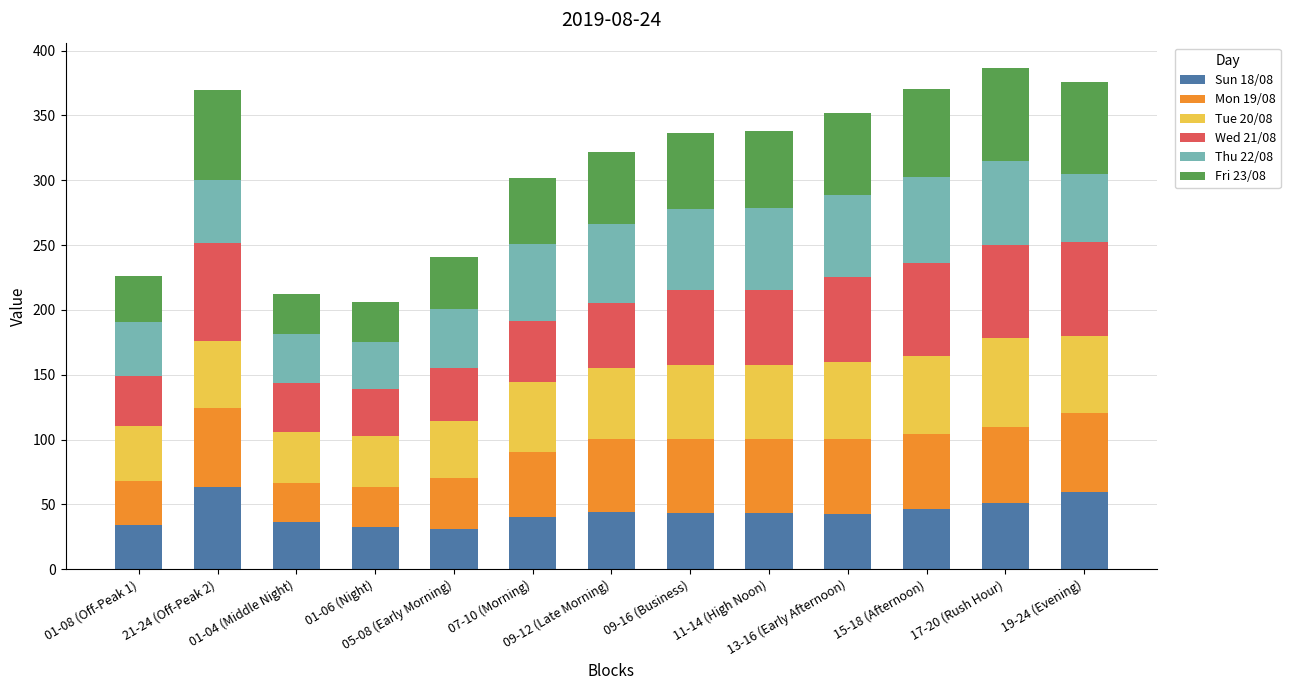

How many series are shown in this chart?

6